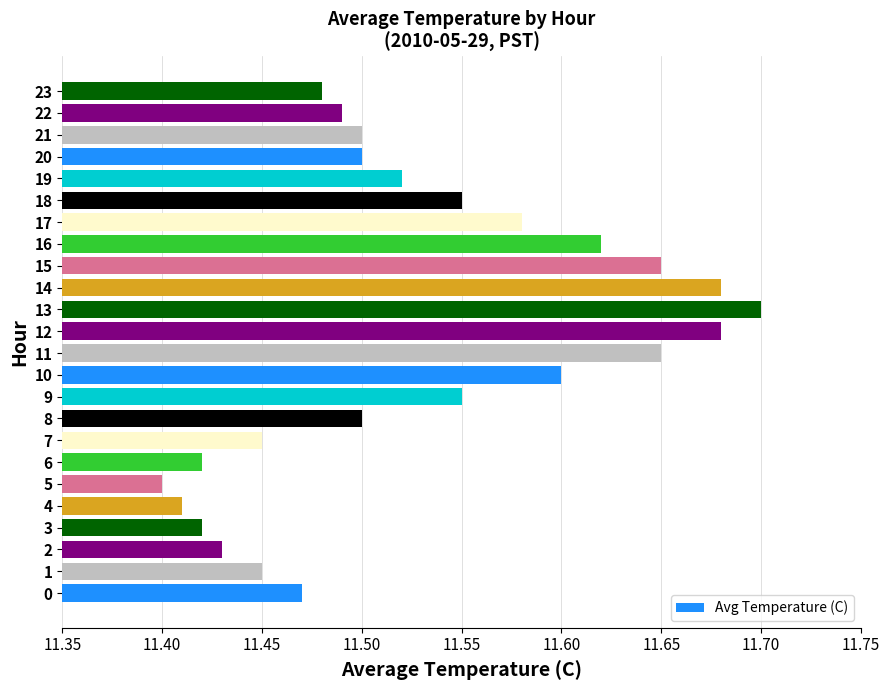

The chart shows a value of 15.6 at 16. True or false?

False